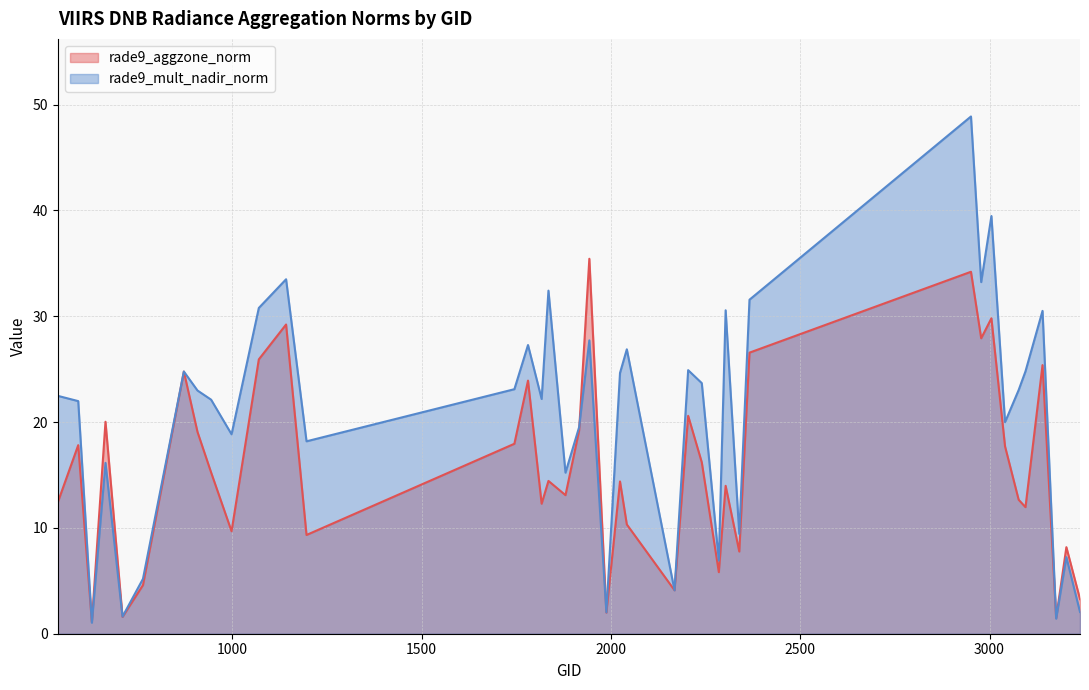

What is the highest value of the rade9_aggzone_norm series?

35.4